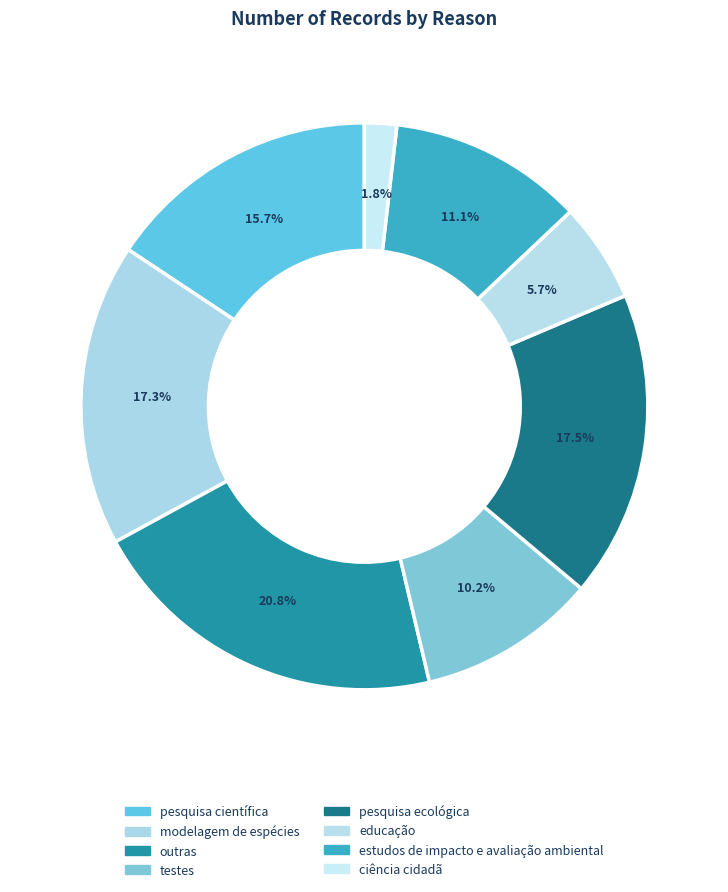

What percentage is the pesquisa ecológica slice, to the nearest percent?

17%